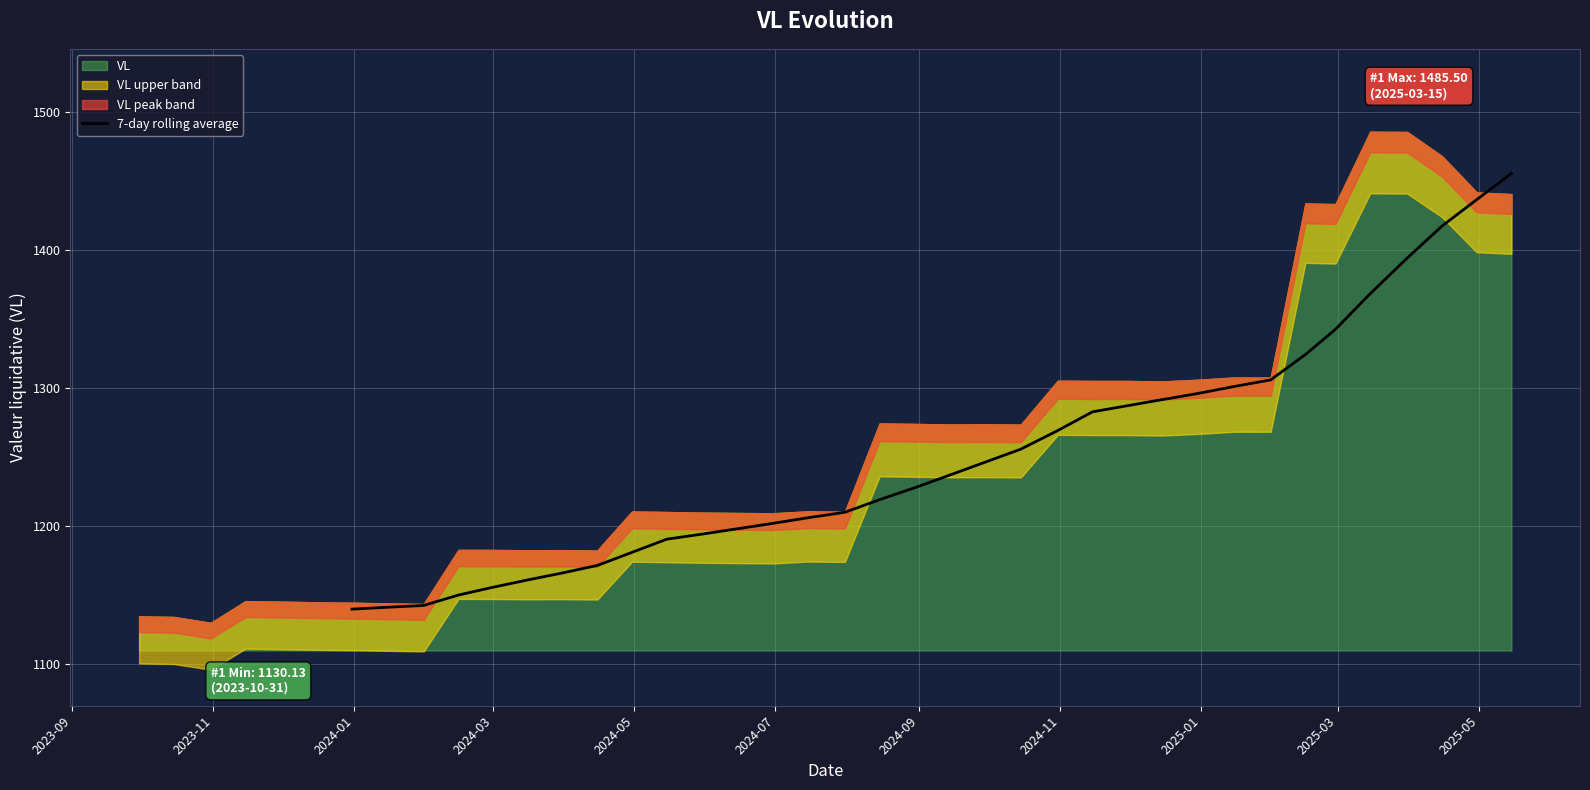

What is the maximum value for 7-day rolling average?

1455.3